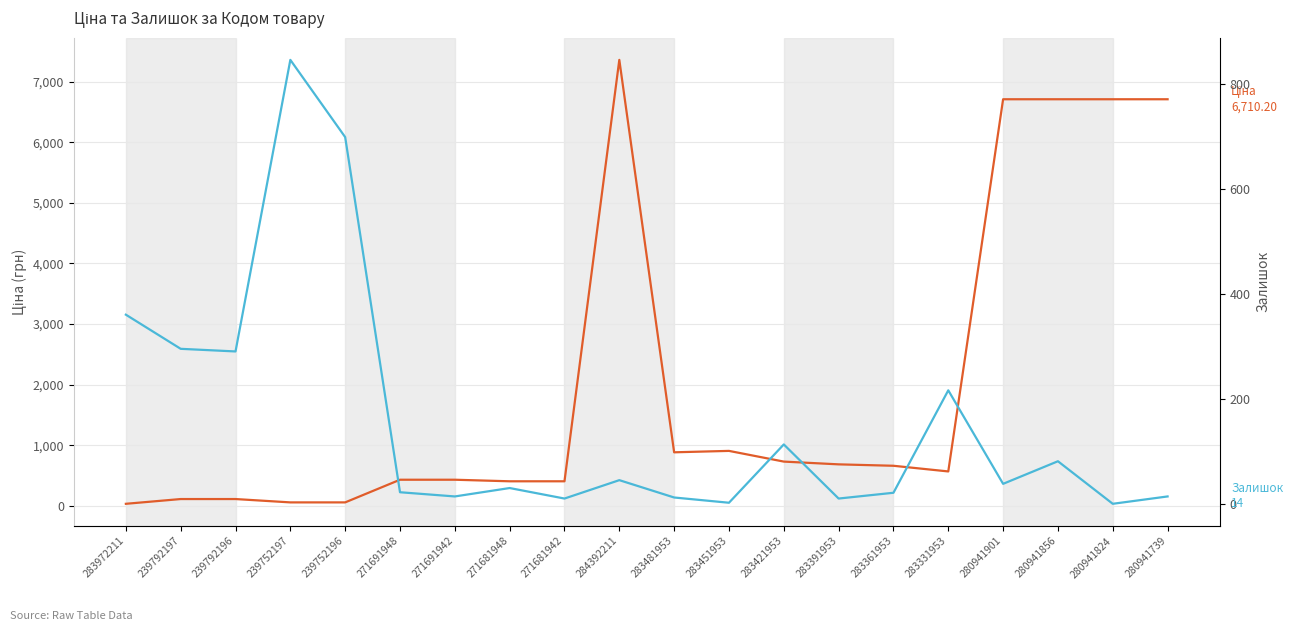

What is the total value across all series at 283361953?

680.8